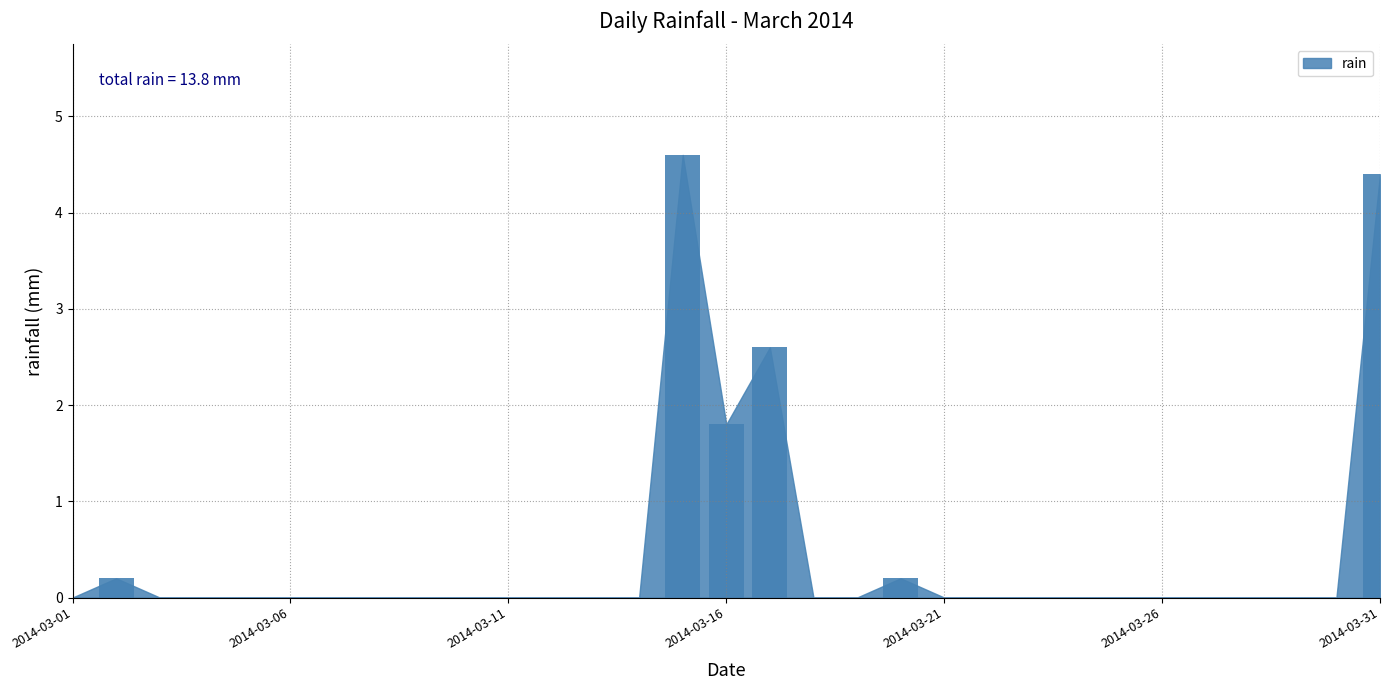

What is the maximum value shown in the chart?

4.6